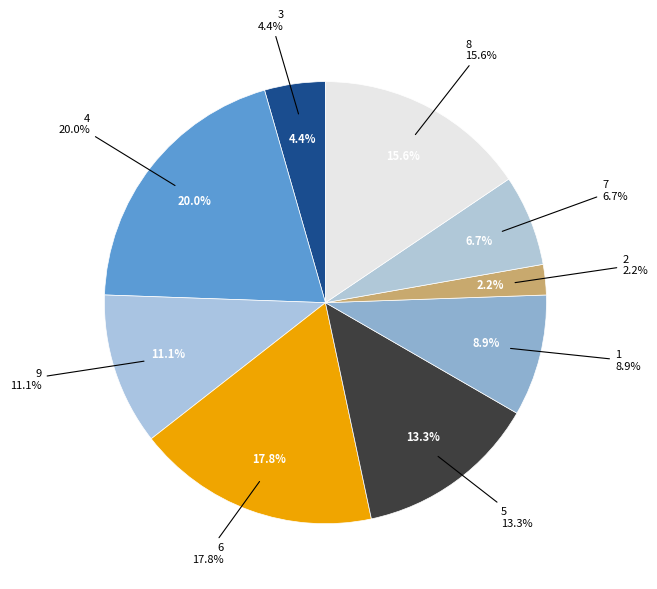

Count the number of slices in the pie.

9